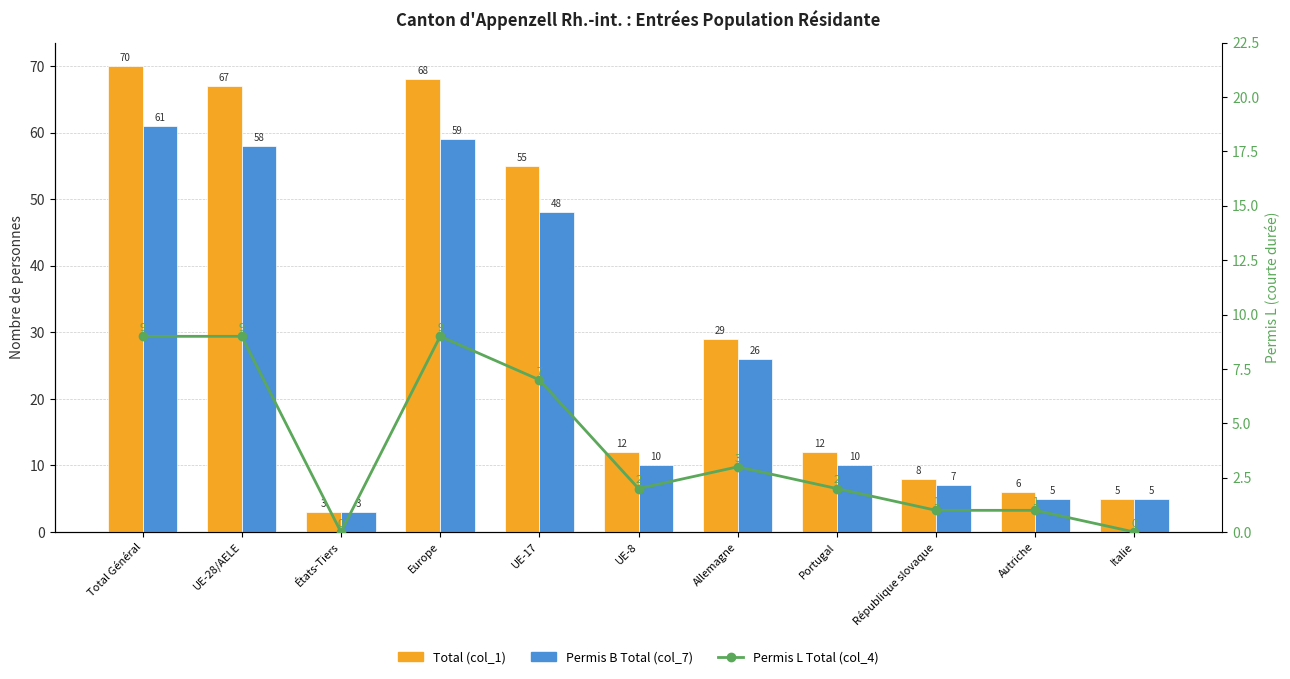

How many groups of bars are there?

11